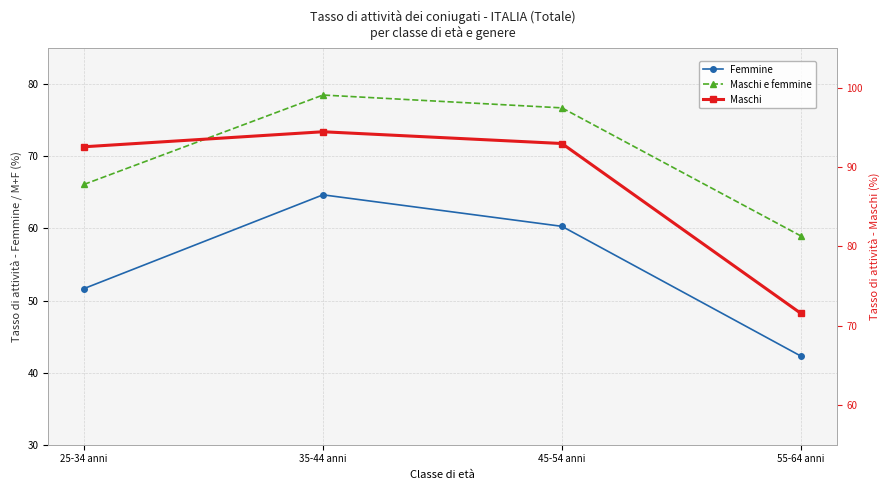

What is the difference between the maximum and second lowest values in the Maschi series?

1.9